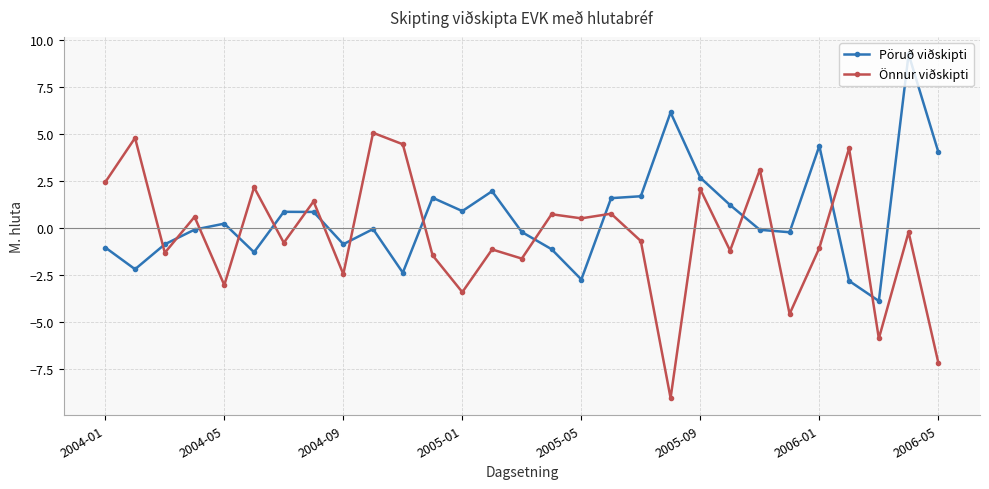

Rank the series by their average value, from lowest to highest.

Önnur viðskipti, Pöruð viðskipti